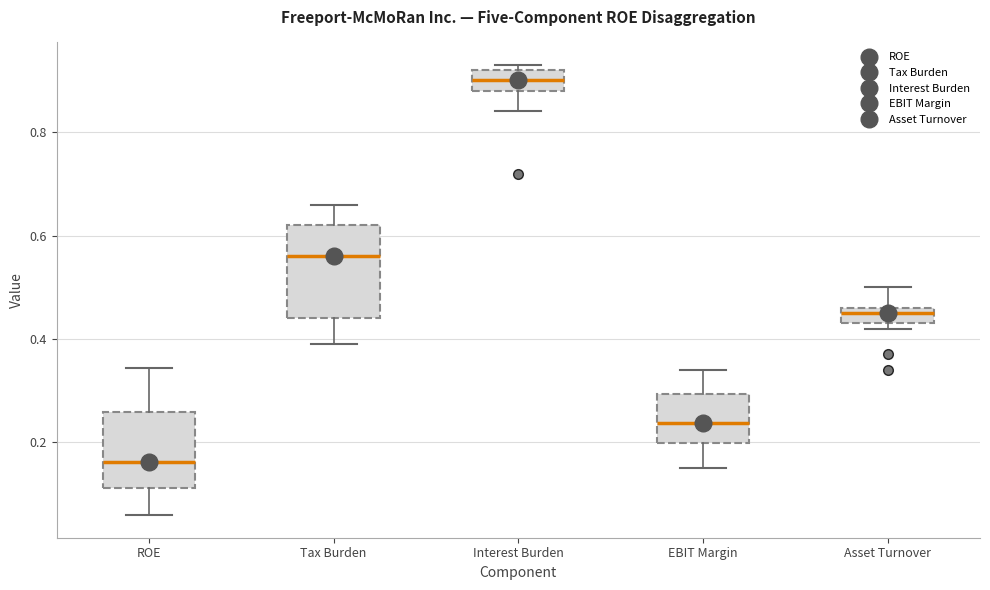

Where does the median line of the box for Interest Burden sit on the y-axis? The values are not printed on the chart, so give them approximately, as read against the axis.

0.90